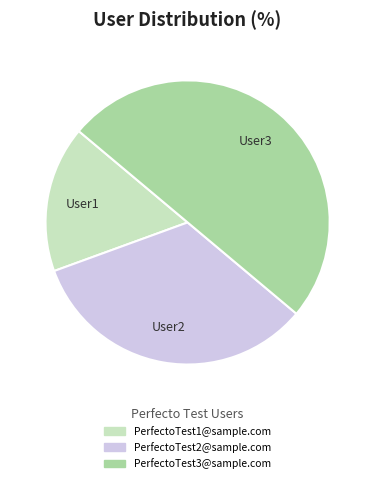

How many segments does this pie chart have?

3